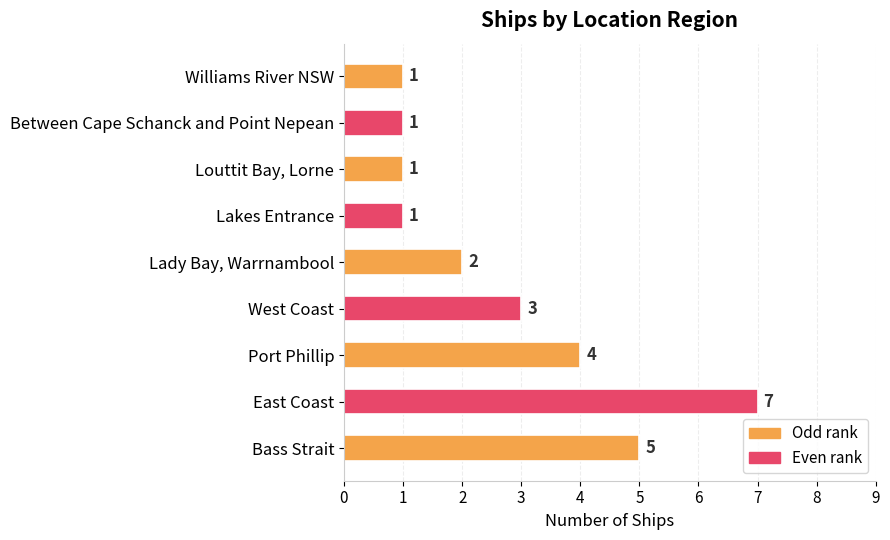

What is the greatest value displayed?

7